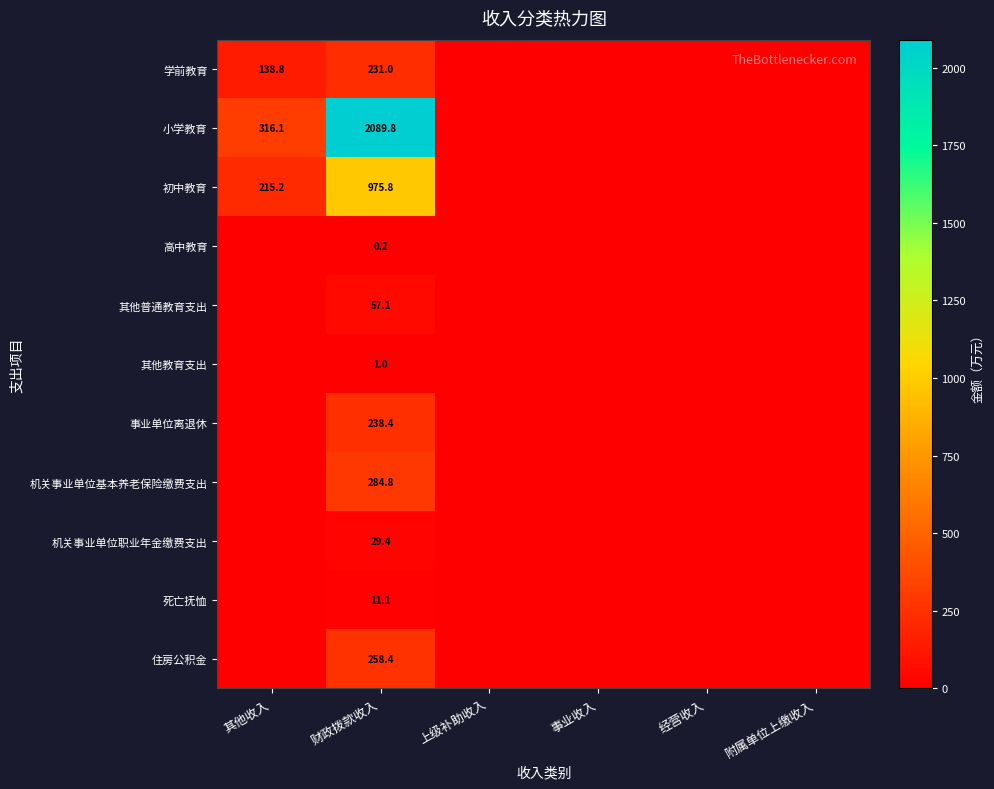

The value of 初中教育 at 其他收入 is 142.7. True or false?

False